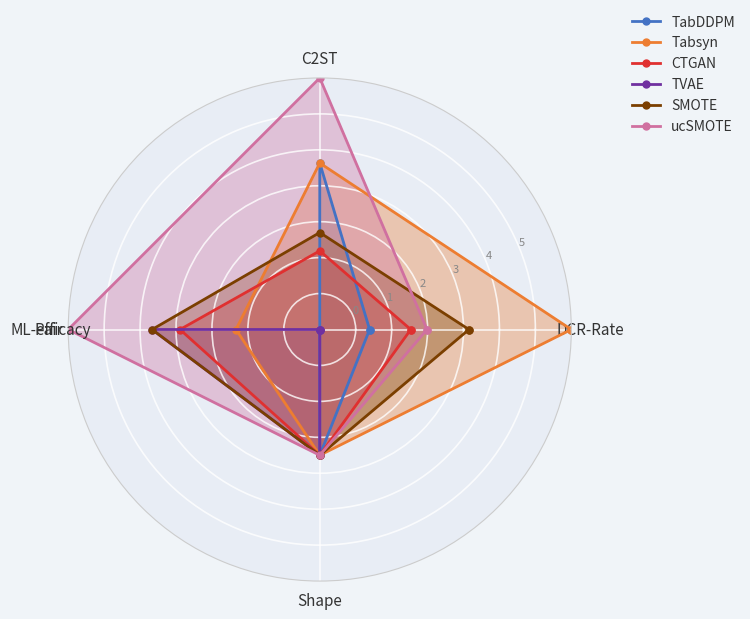

What are all the series names shown in the legend?

TabDDPM, Tabsyn, CTGAN, TVAE, SMOTE, ucSMOTE